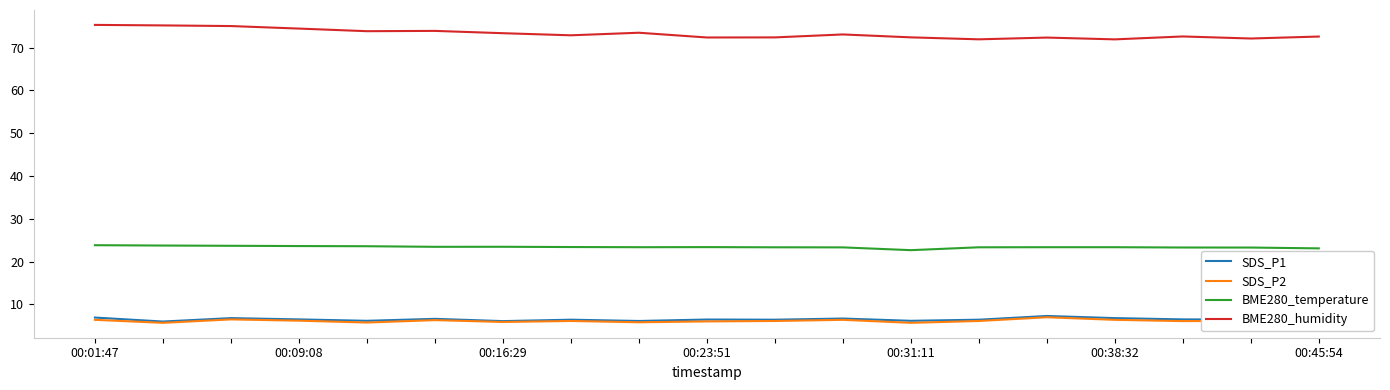

Which series has the largest total across all categories?

BME280_humidity